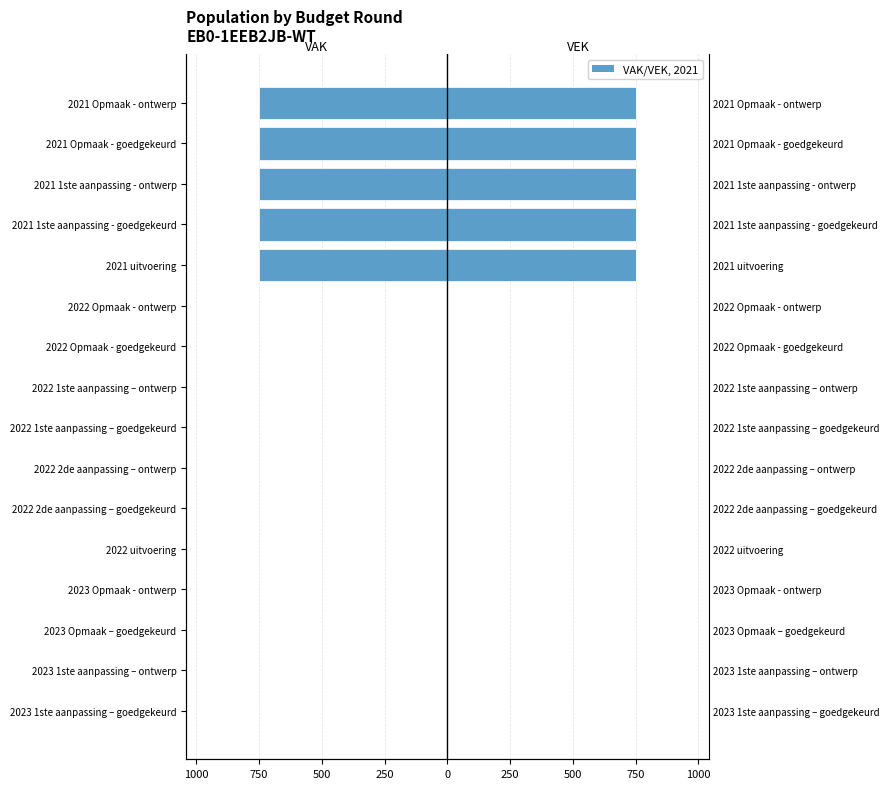

The VEK series shows 355.6 at 2021 1ste aanpassing - goedgekeurd. True or false?

False